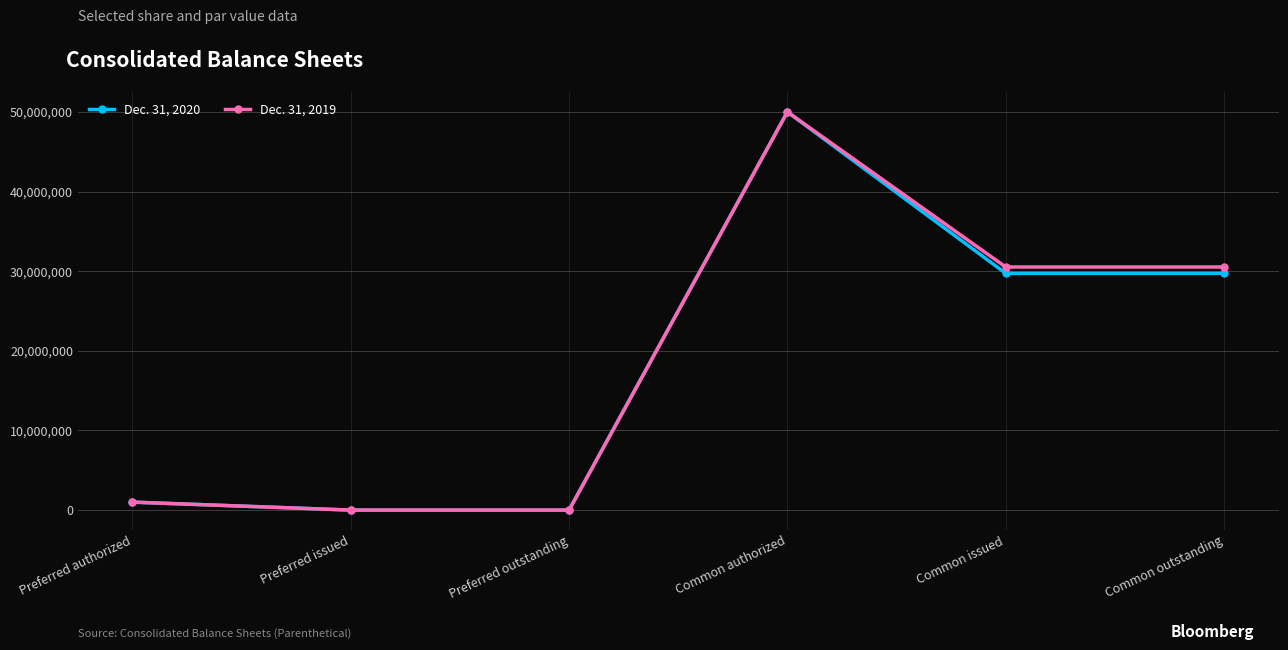

How many values in the Dec. 31, 2020 series are below 29727214?

3